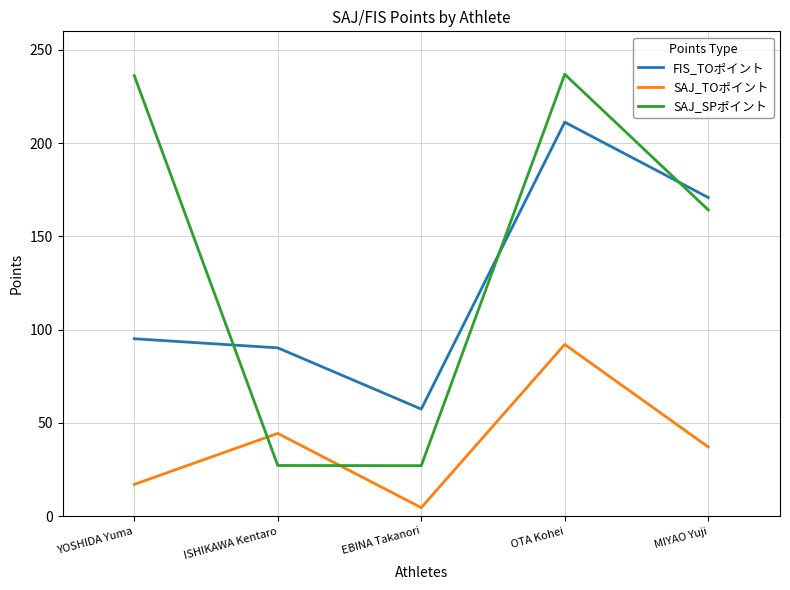

Is this an area chart (filled region under the line)?

No